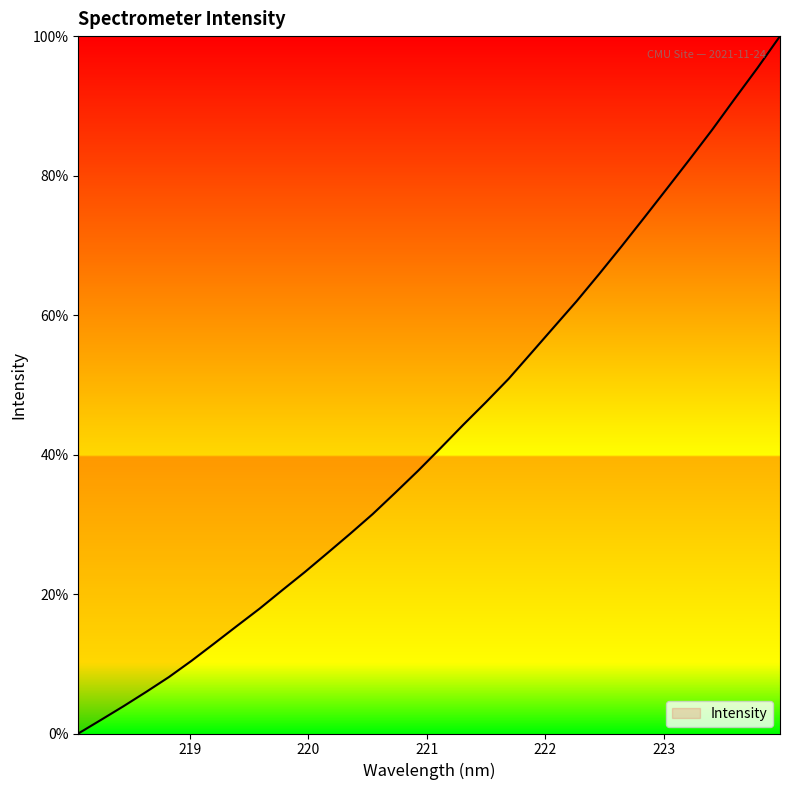

How many lines are shown in the chart?

1